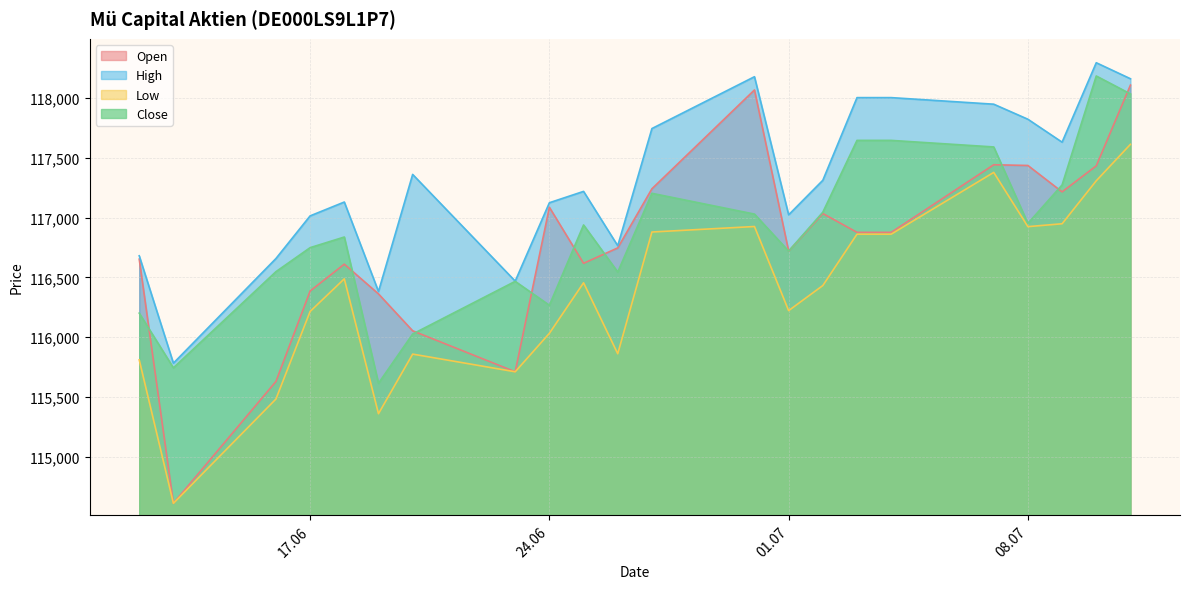

True or false: Low has more than 0 interior local peaks.

True